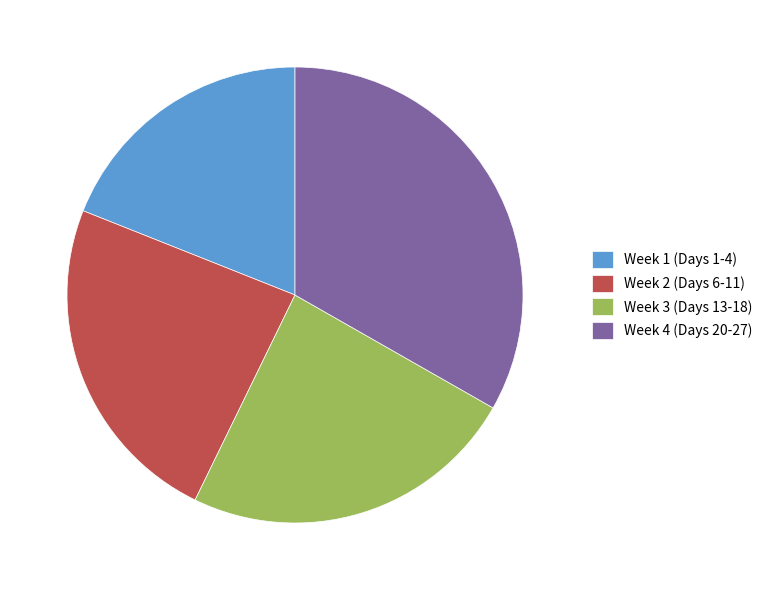

Does any single category account for the majority?

No